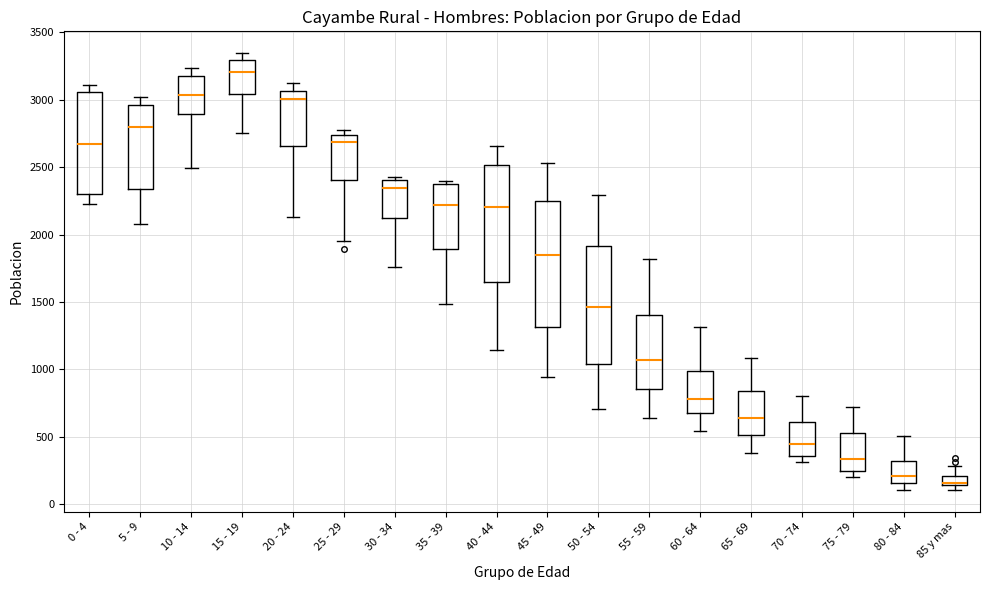

Comparing the boxes themselves (not the whiskers), which one is the tallest?

45 - 49